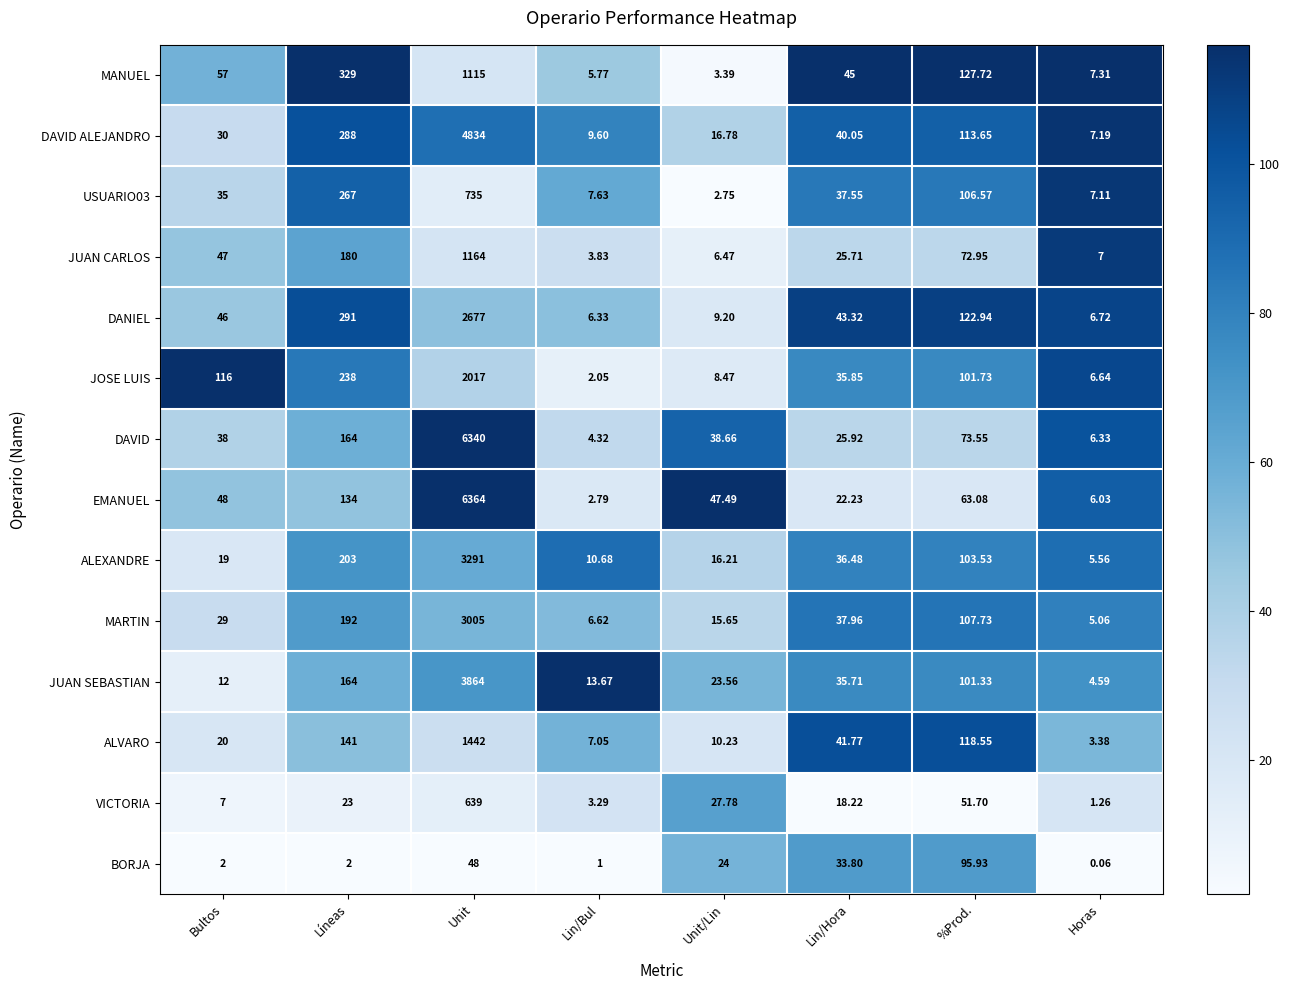

Which series changed the most between Líneas and Lin/Hora?

MANUEL